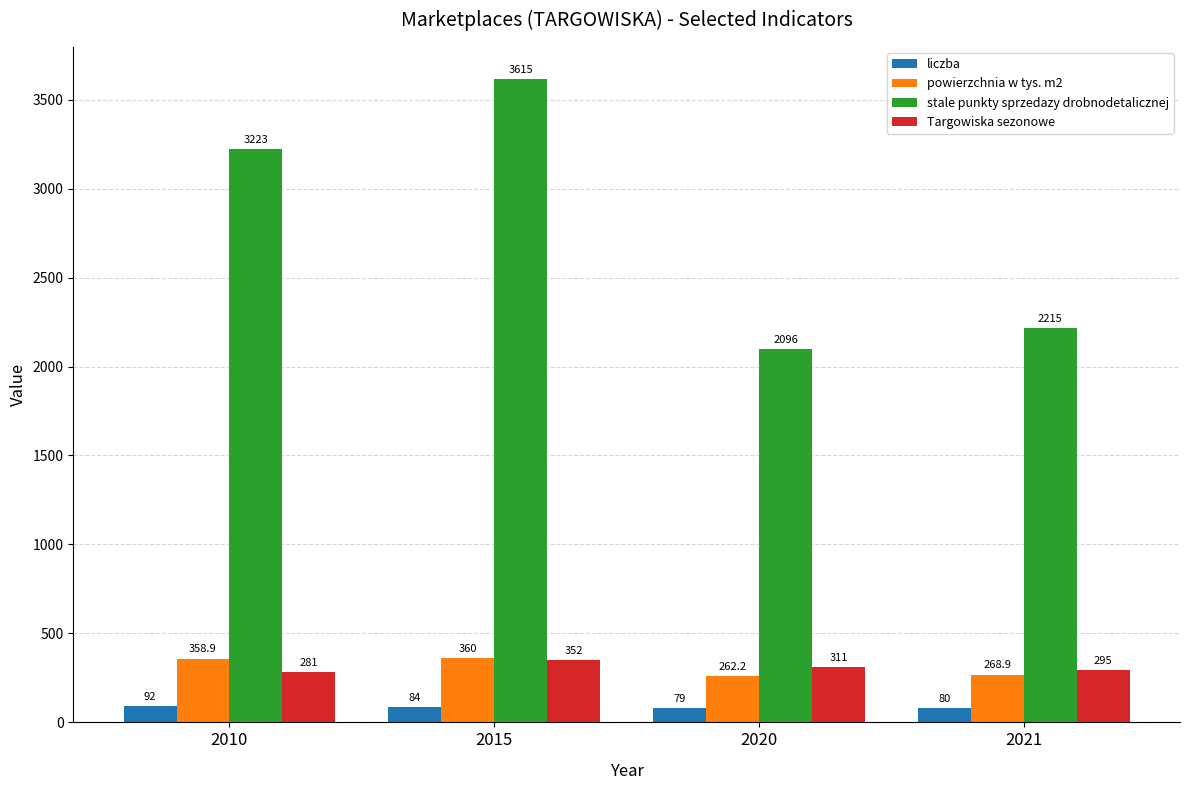

Reading left to right, what are all the values shown in this chart?

liczba: 2010=92.0	2015=84.0	2020=79.0	2021=80.0
powierzchnia w tys. m2: 2010=358.9	2015=360.0	2020=262.2	2021=268.9
stale punkty sprzedazy drobnodetalicznej: 2010=3223.0	2015=3615.0	2020=2096.0	2021=2215.0
Targowiska sezonowe: 2010=281.0	2015=352.0	2020=311.0	2021=295.0